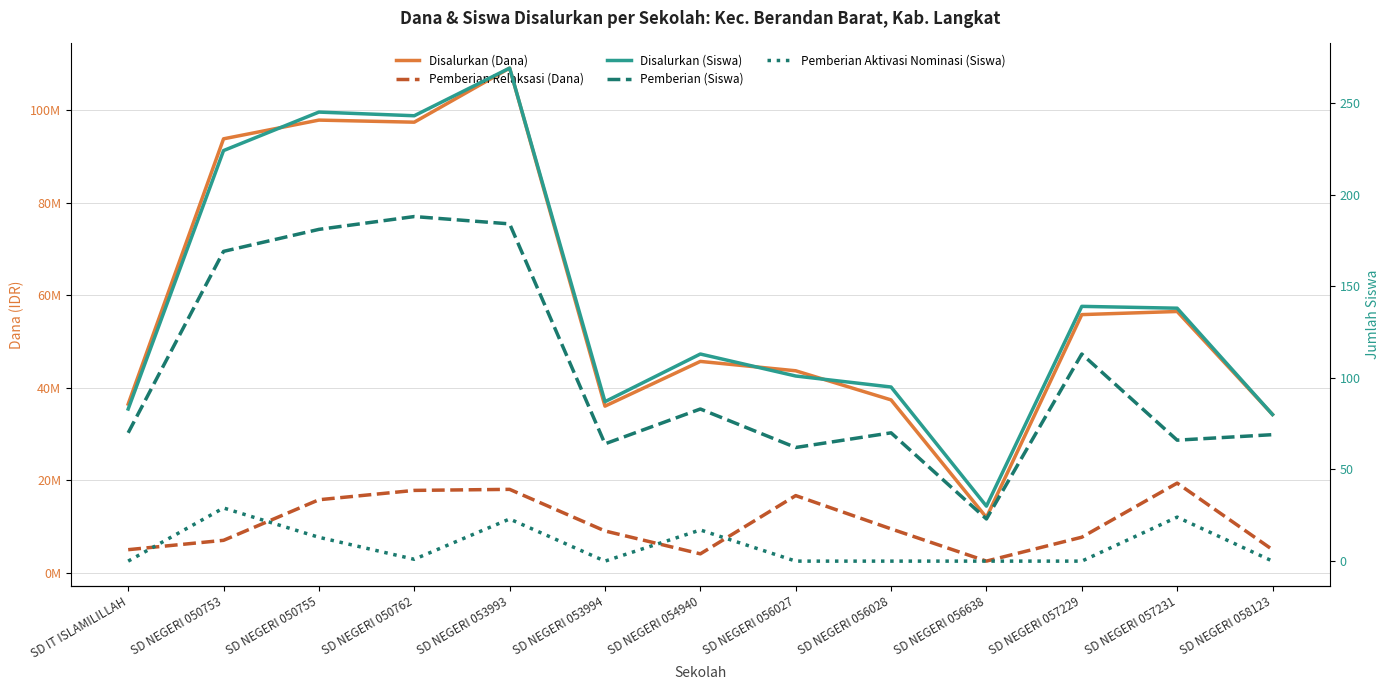

How many data points in Pemberian Relaksasi (Dana) are above 9000000?

6